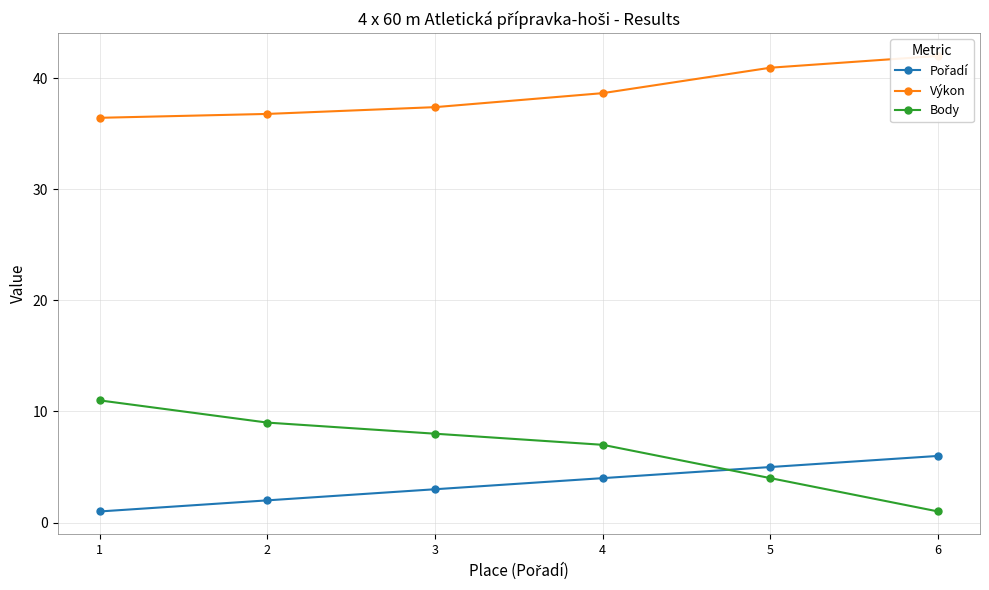

How many lines are shown in the chart?

3